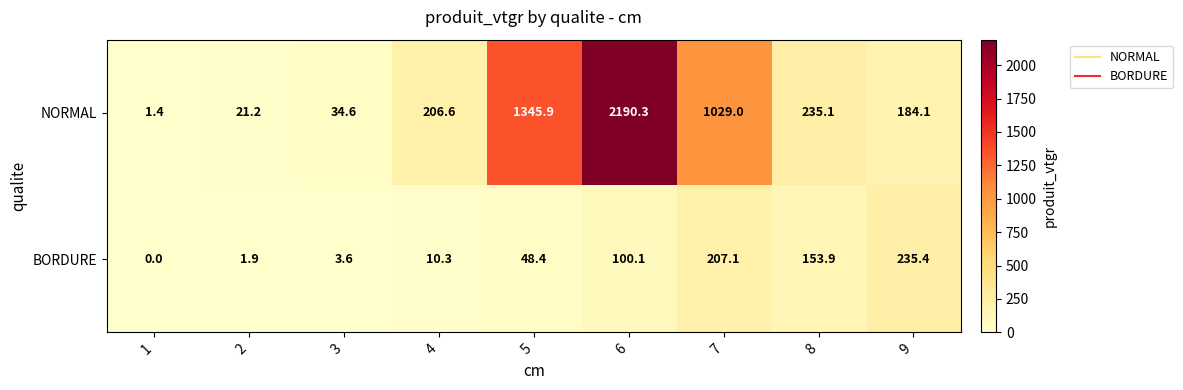

Reading right to left, transcribe all the data shown in this chart.

NORMAL: 9=184.1	8=235.1	7=1029.0	6=2190.3	5=1345.9	4=206.6	3=34.6	2=21.2	1=1.4
BORDURE: 9=235.4	8=153.9	7=207.1	6=100.1	5=48.4	4=10.3	3=3.6	2=1.9	1=0.0